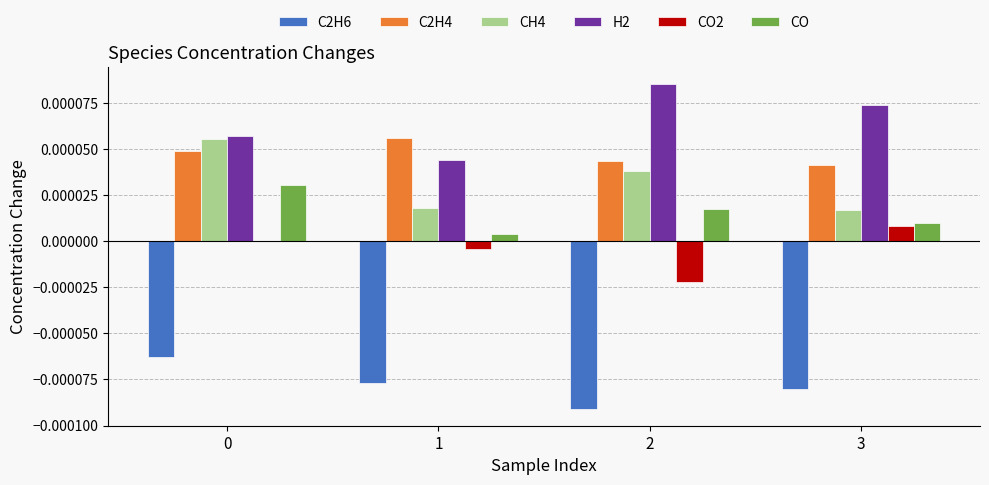

True or false: CO2 has a value of -0.0 at 1.

True